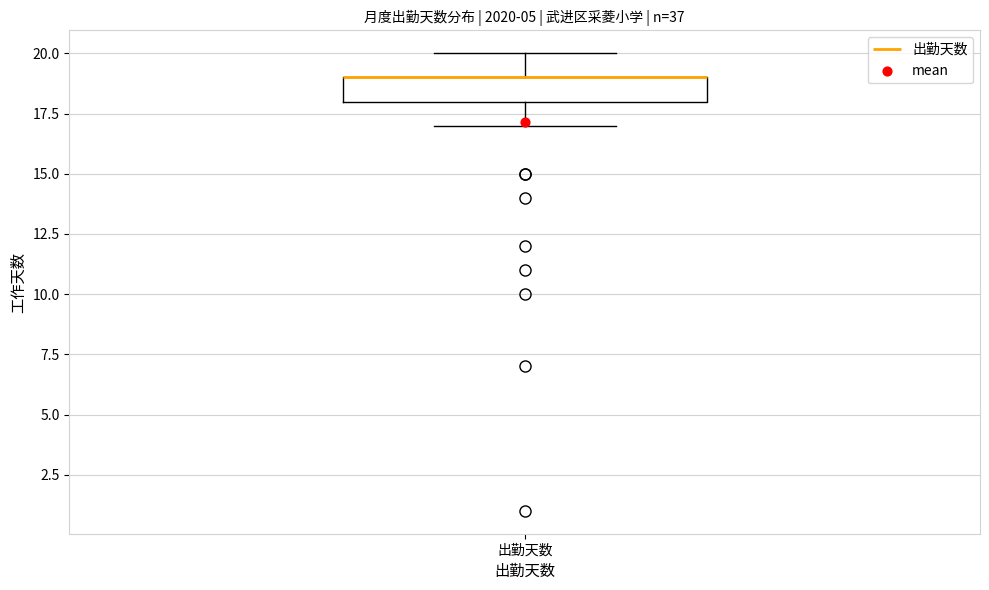

Transcribe this box plot: give where the median line is, the range the box spans, and where the two whiskers end, as read against the y-axis. The values are not printed on the chart, so give them approximately, as read against the axis.

median 19 (drawn on the box's upper edge), box 18 to 19, whiskers 17 to 20